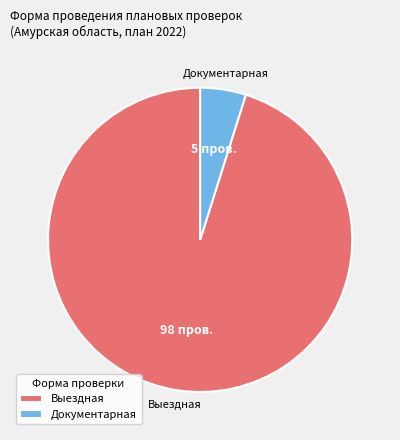

Which slice is the largest?

Выездная